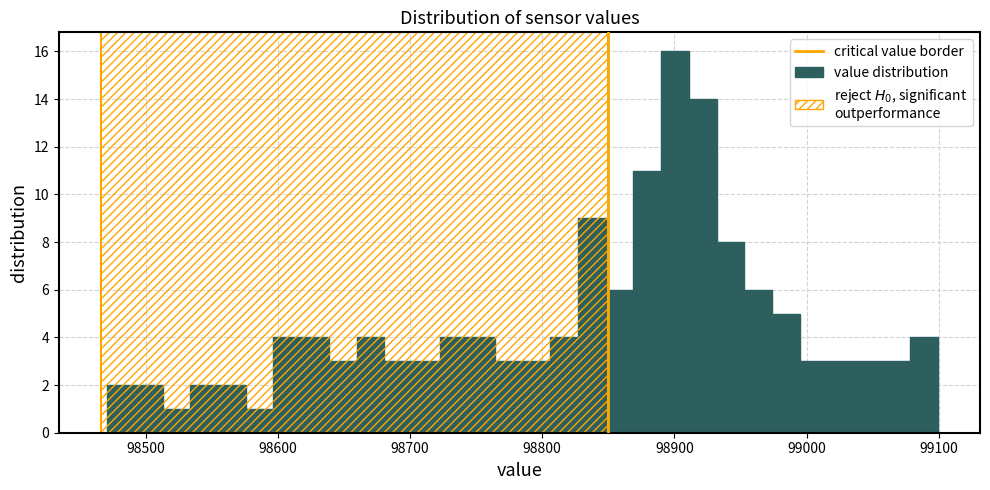

Around what value on the x-axis is the tallest bar? Give the approximate position of its centre, as read against the axis.

98900